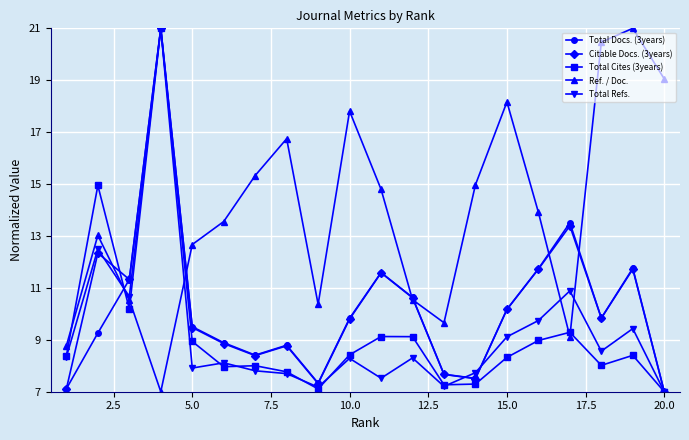

What is the value of the Total Refs. point at the 5th from the left?

7.9